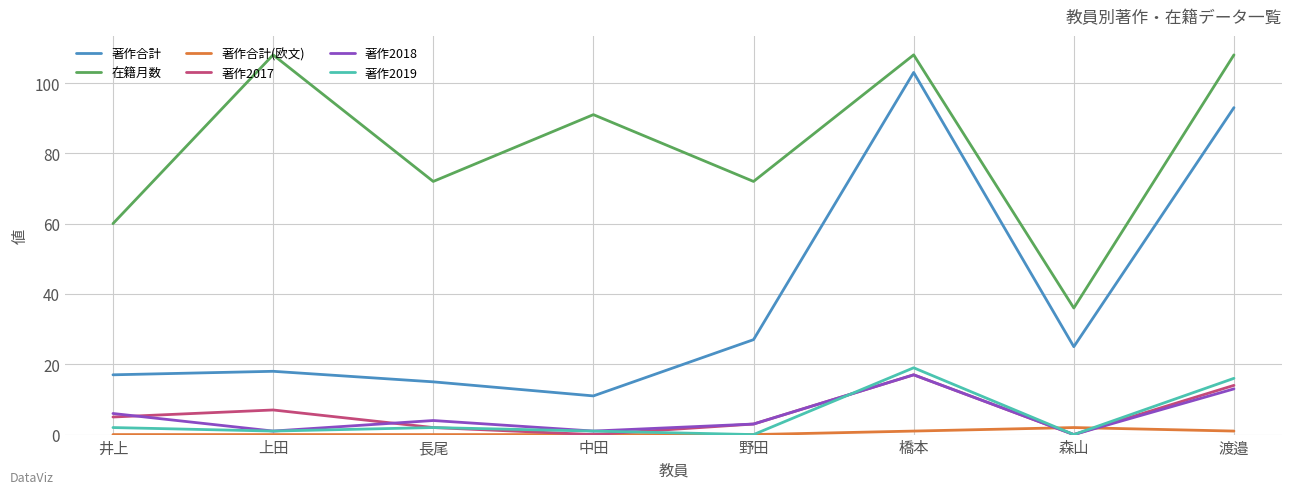

True or false: 著作合計 and 著作2017 cross at least once.

False